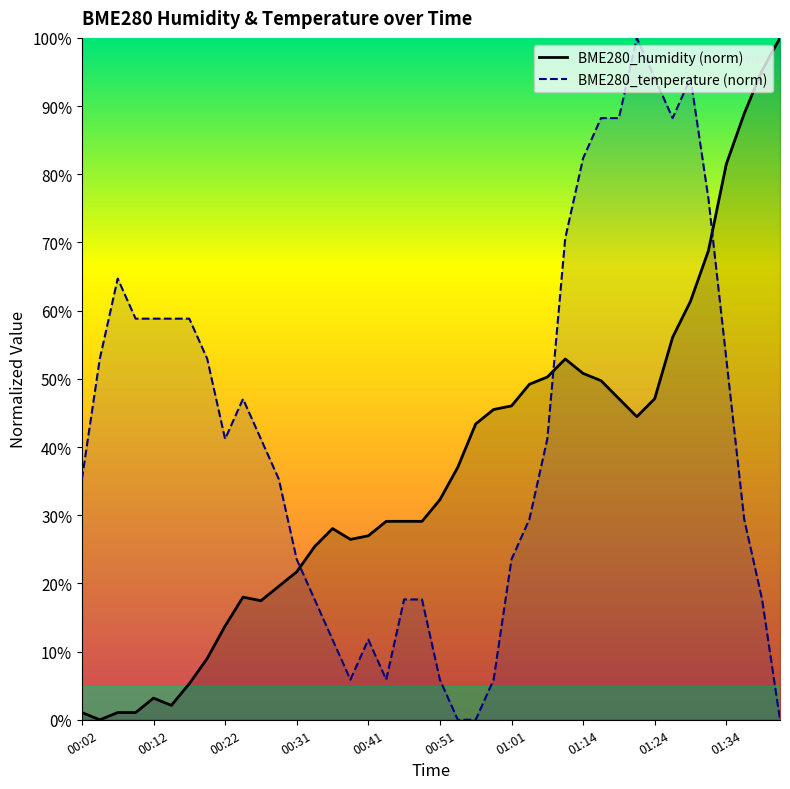

Is this an area chart (filled region under the line)?

No